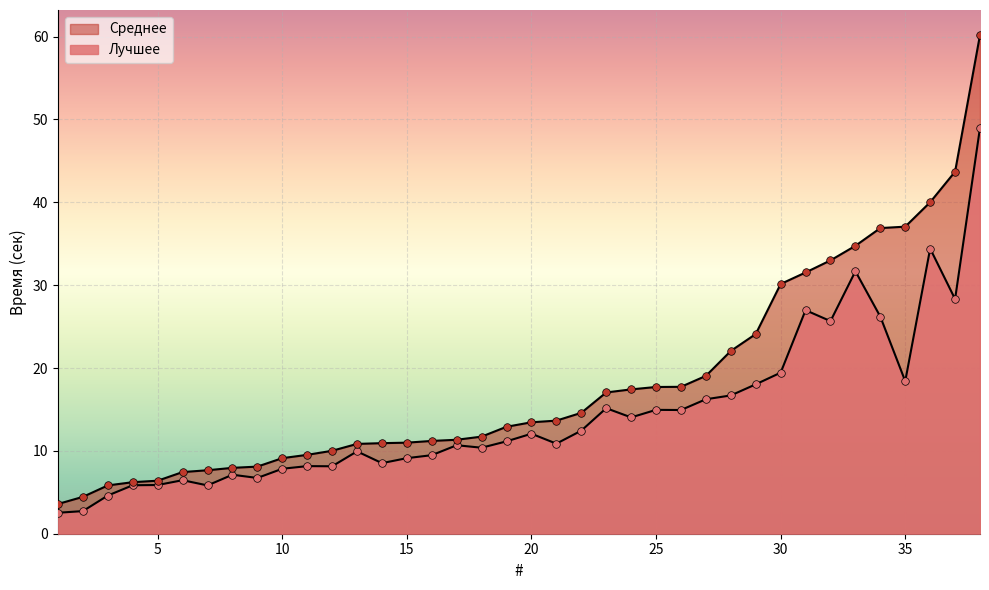

Which series reaches the maximum Y coordinate?

Среднее